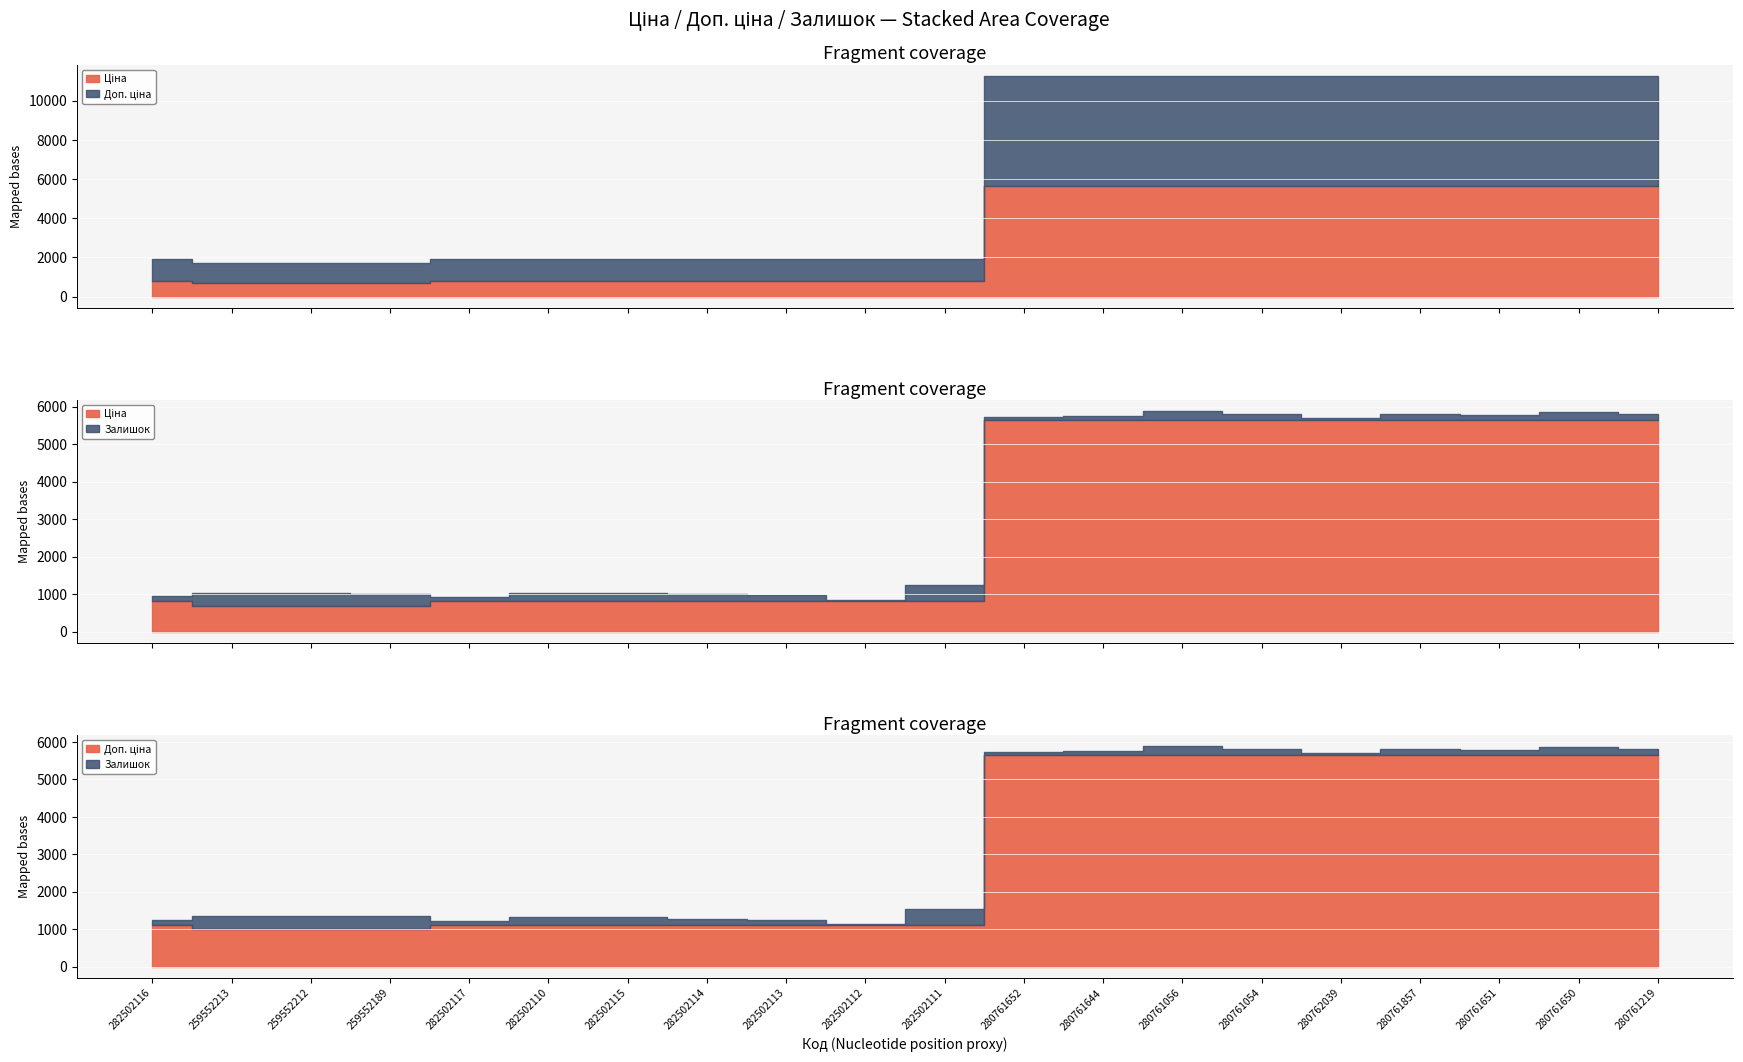

How many categories are shown in the chart?

20